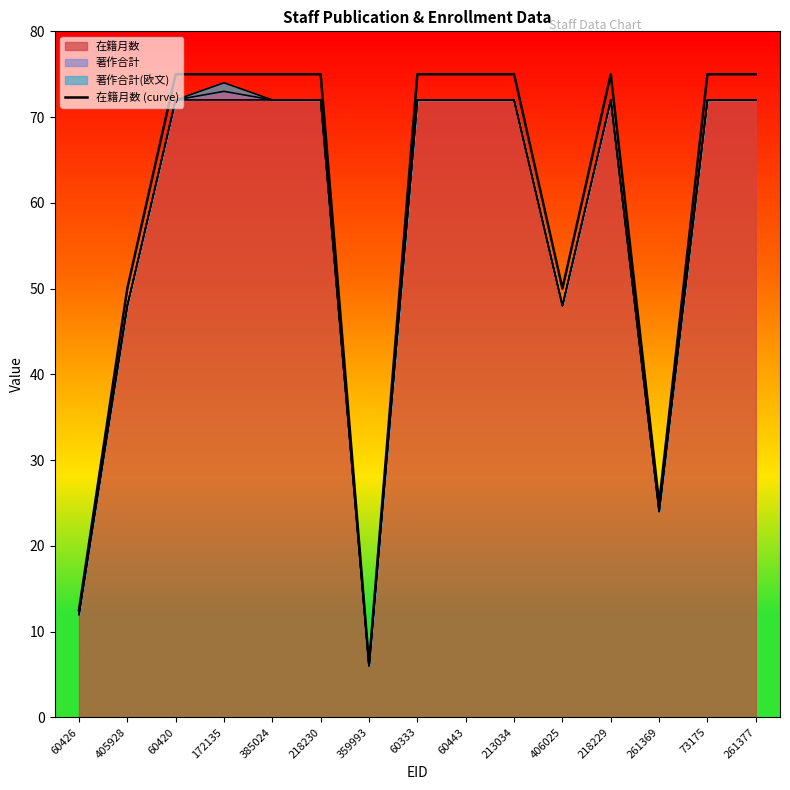

Reading left to right, transcribe all the data shown in this chart.

60426=12.5	405928=50.0	60420=75.0	172135=75.0	385024=75.0	218230=75.0	359993=6.2	60333=75.0	60443=75.0	213034=75.0	406025=50.0	218229=75.0	261369=25.0	73175=75.0	261377=75.0